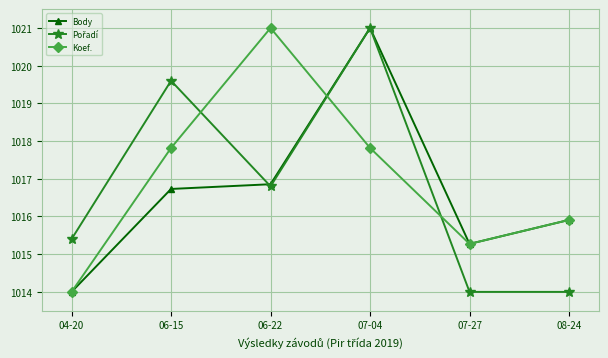

What is the difference between the maximum and second lowest values in the Koef. series?

5.7